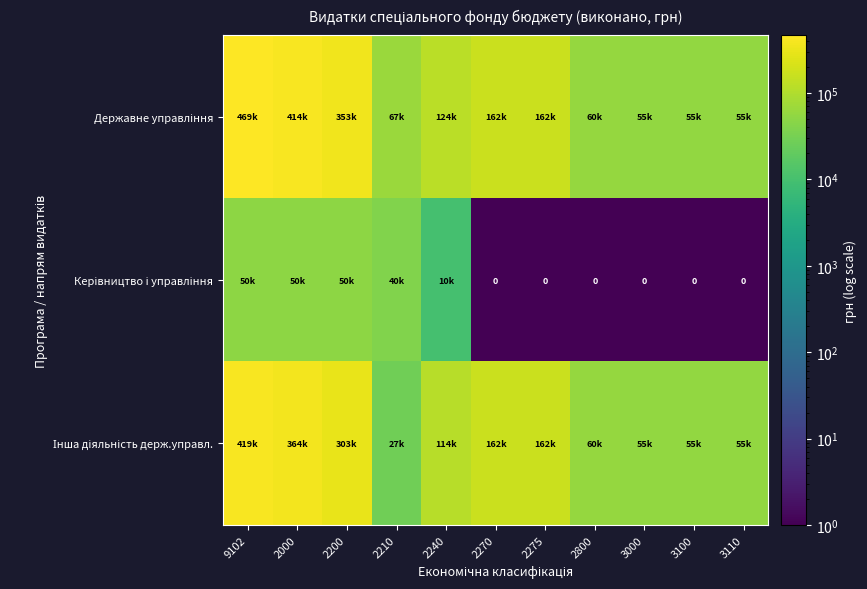

The value of Інша діяльність держ.управл. at 3110 is 89633.3. True or false?

False